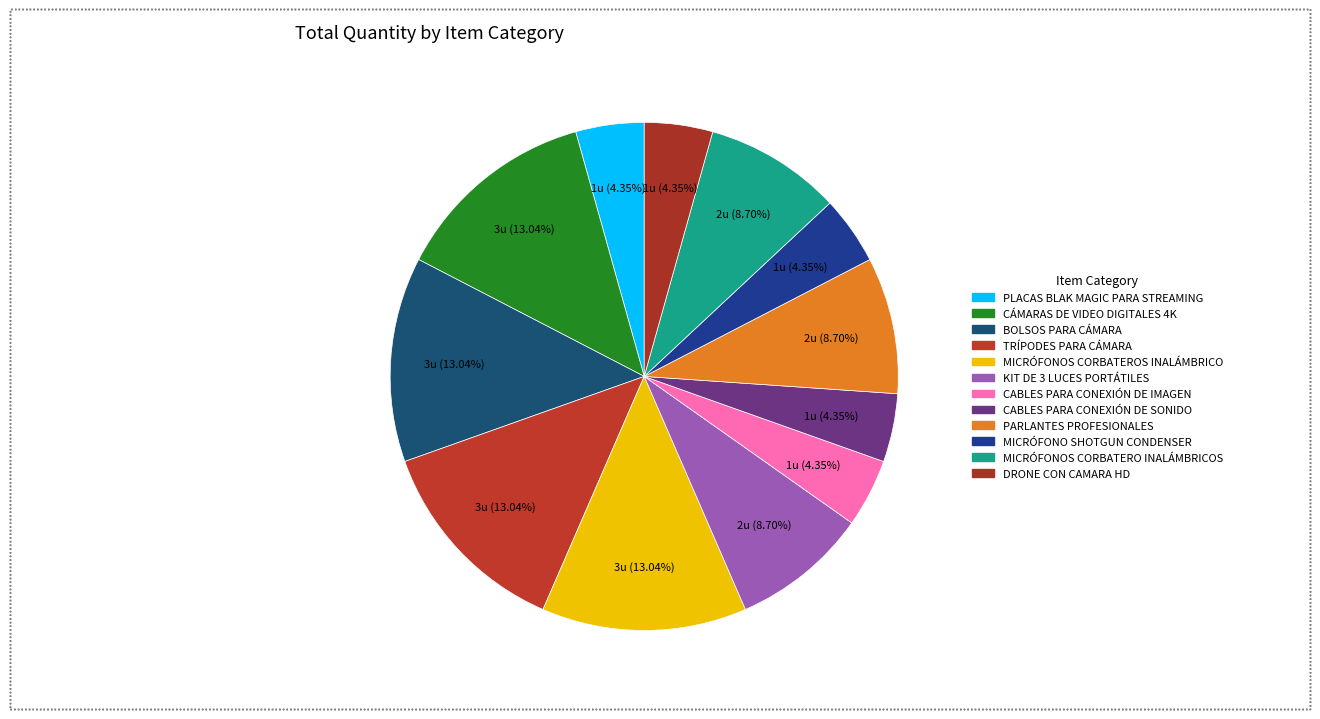

How many segments does this pie chart have?

12